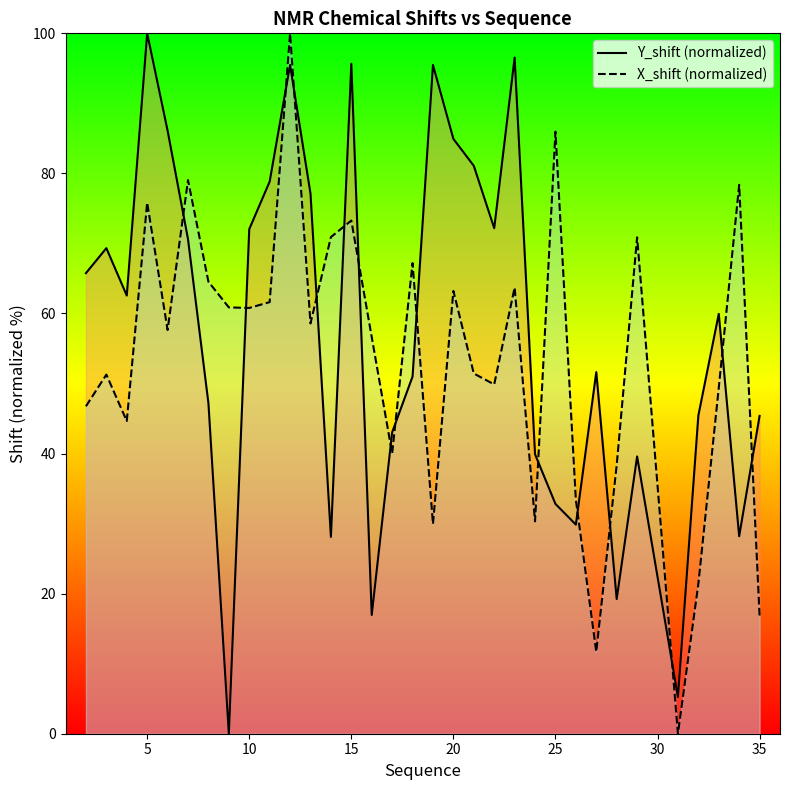

At 30, list the series in order from smallest to largest.

Y_shift, X_shift